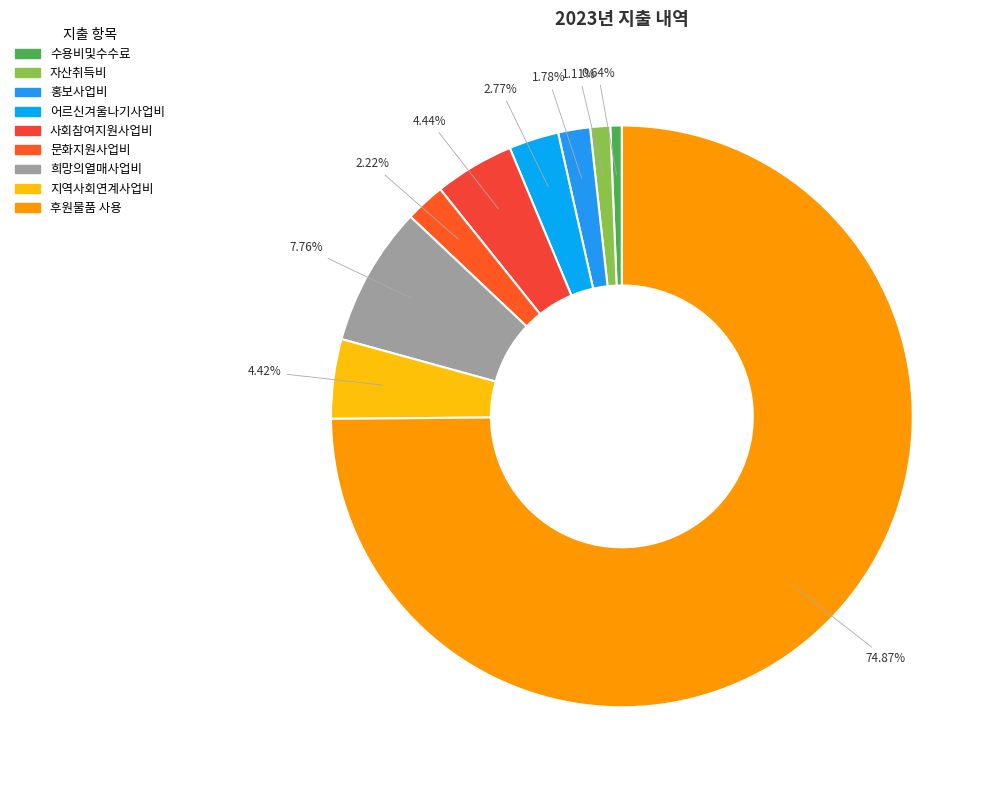

To the nearest percent, what portion does 어르신겨울나기사업비 represent?

3%